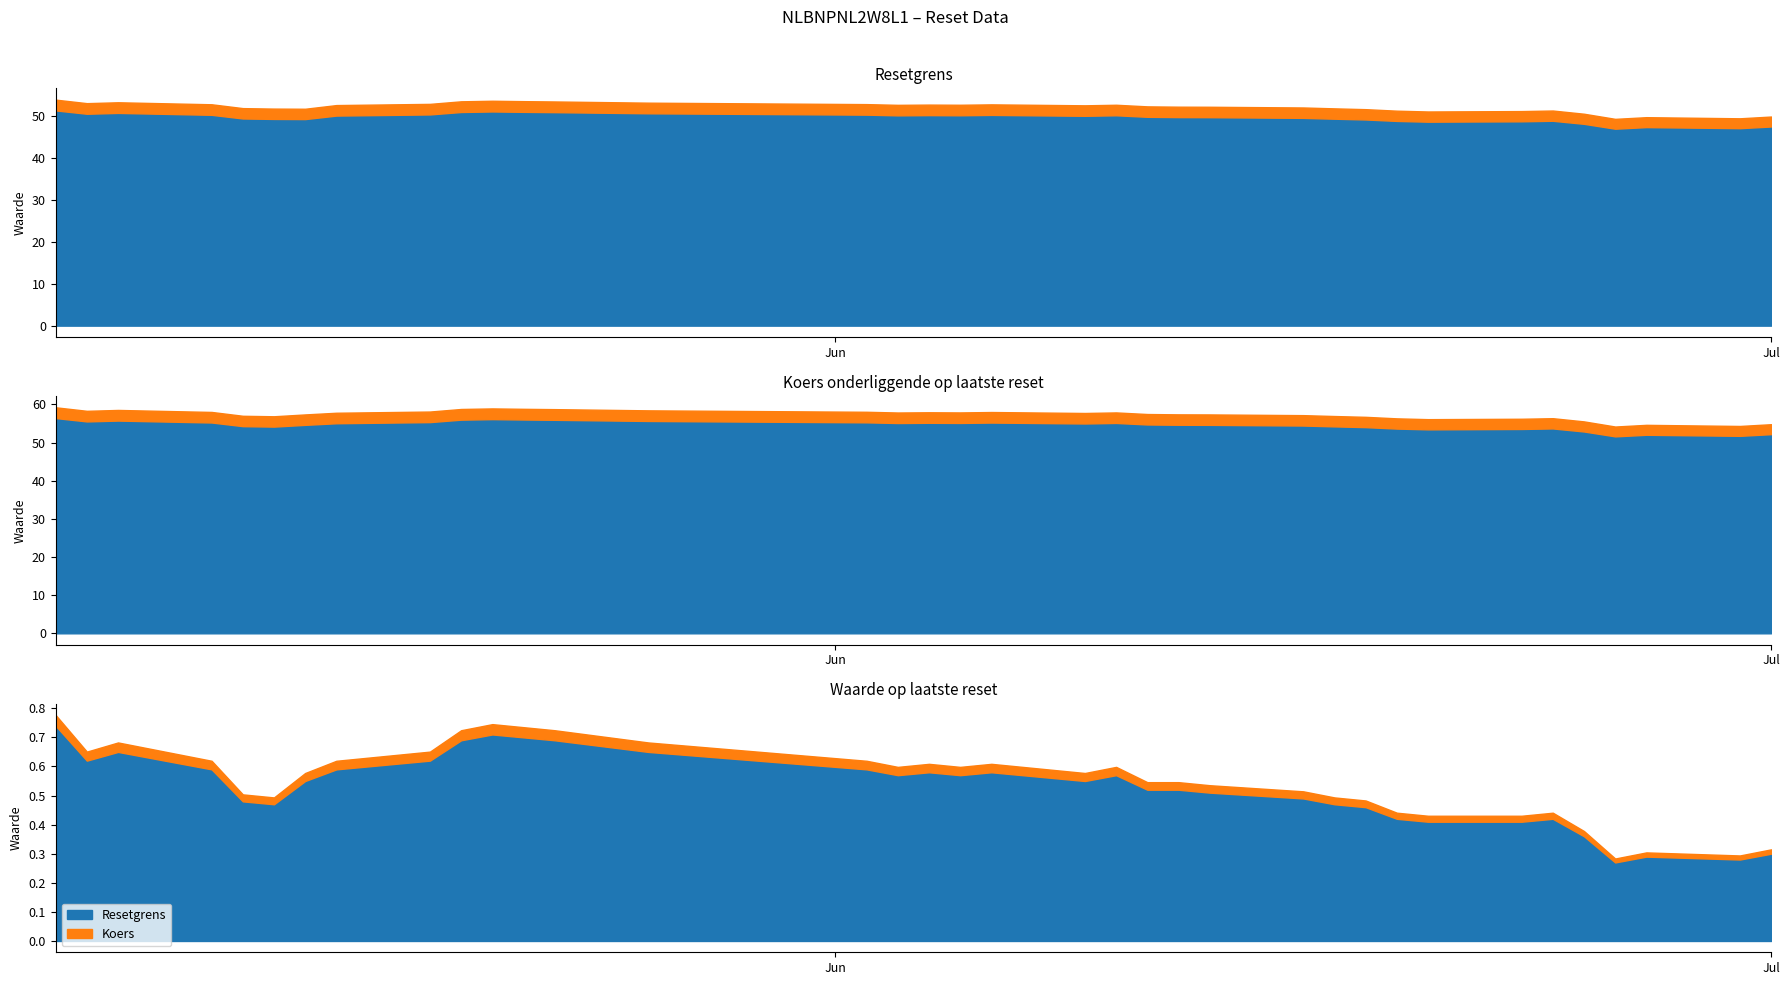

What is the sum of the Koers onderliggende op laatste reset values at 2025-06-11 and 2025-05-22?

110.8